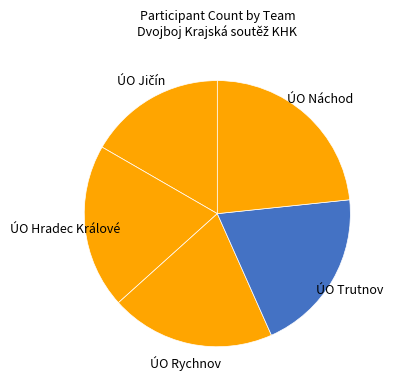

True or false: ÚO Hradec Králové accounts for 8% of the total.

False